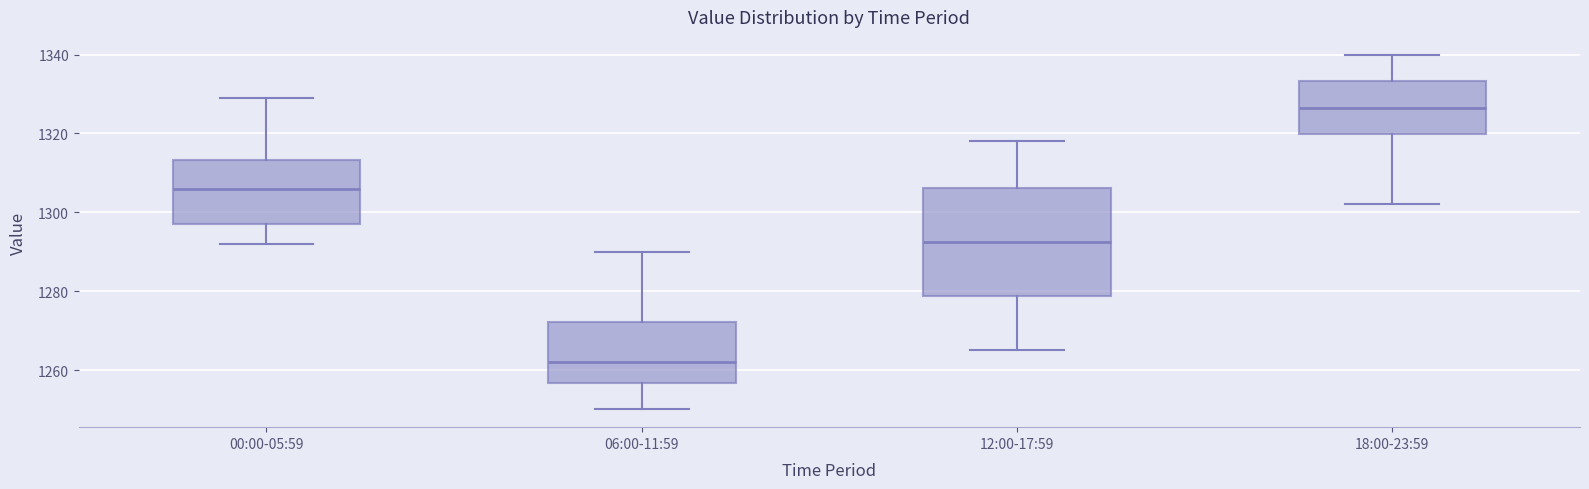

Reading left to right, transcribe this box plot: for each box, give where its median line is, the range the box spans, and where its two whiskers end, as read against the y-axis. The values are not printed on the chart, so give them approximately, as read against the axis.

00:00-05:59: median 1306, box 1298 to 1314, whiskers 1292 to 1330
06:00-11:59: median 1262, box 1256 to 1272, whiskers 1250 to 1290
12:00-17:59: median 1292, box 1278 to 1306, whiskers 1266 to 1318
18:00-23:59: median 1326, box 1320 to 1334, whiskers 1302 to 1340